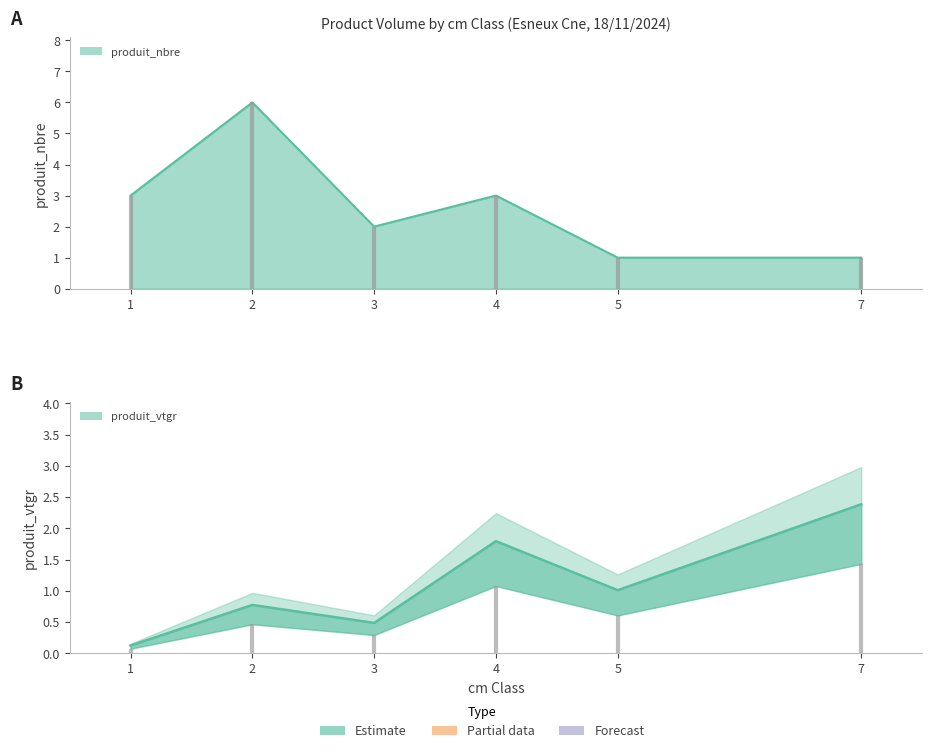

The value at 5 is 1.0. True or false?

True